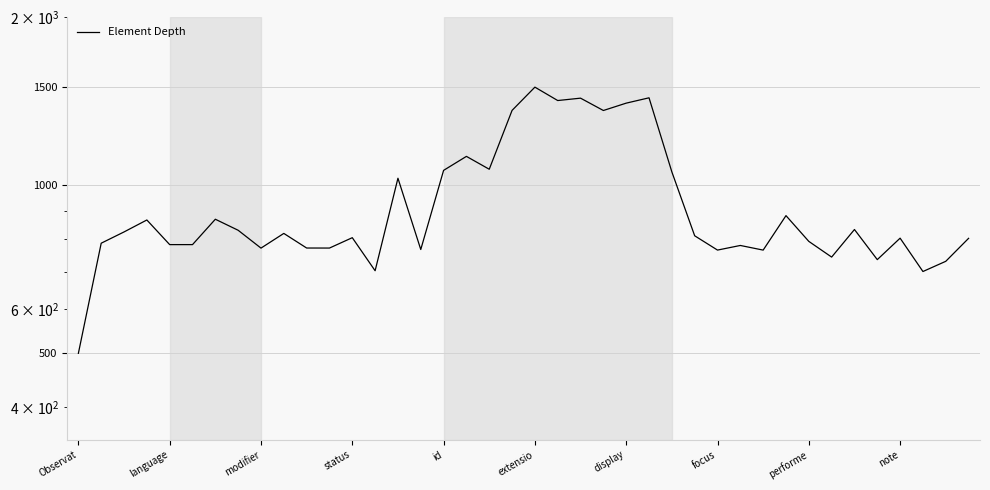

How many series are shown in this chart?

1